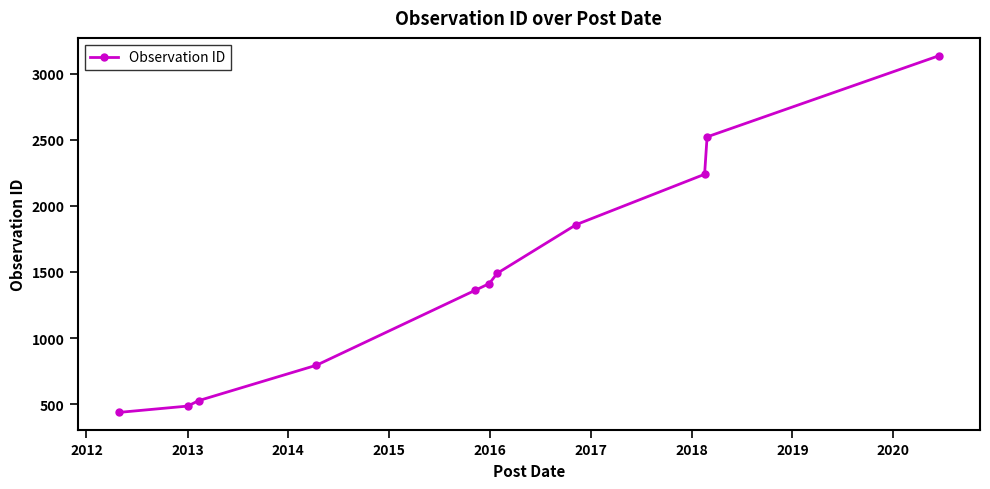

What is the sum of all values?

16261